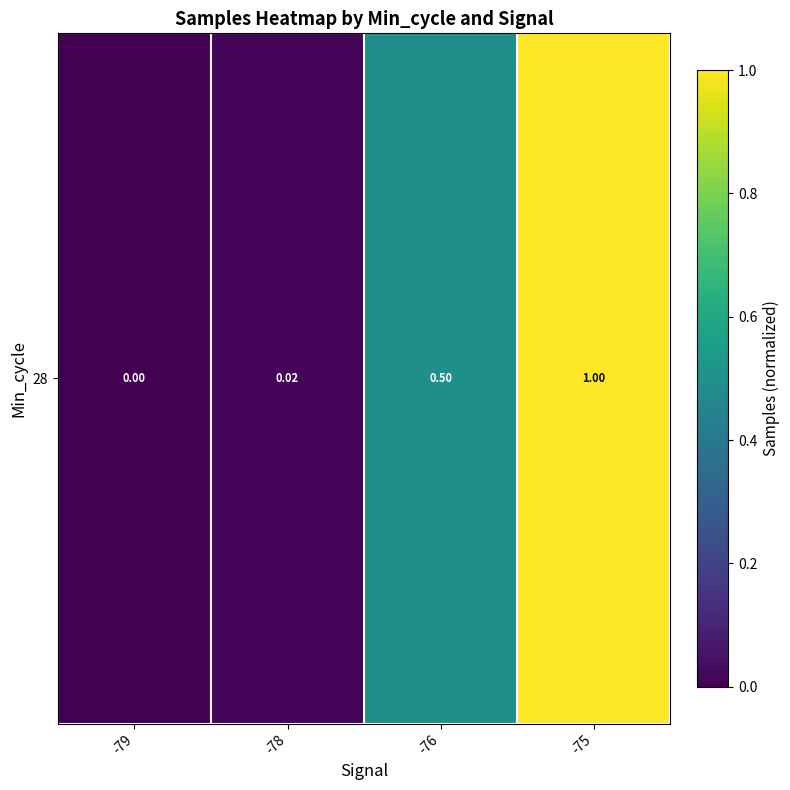

The chart shows a value of 0.0 at -78. True or false?

False